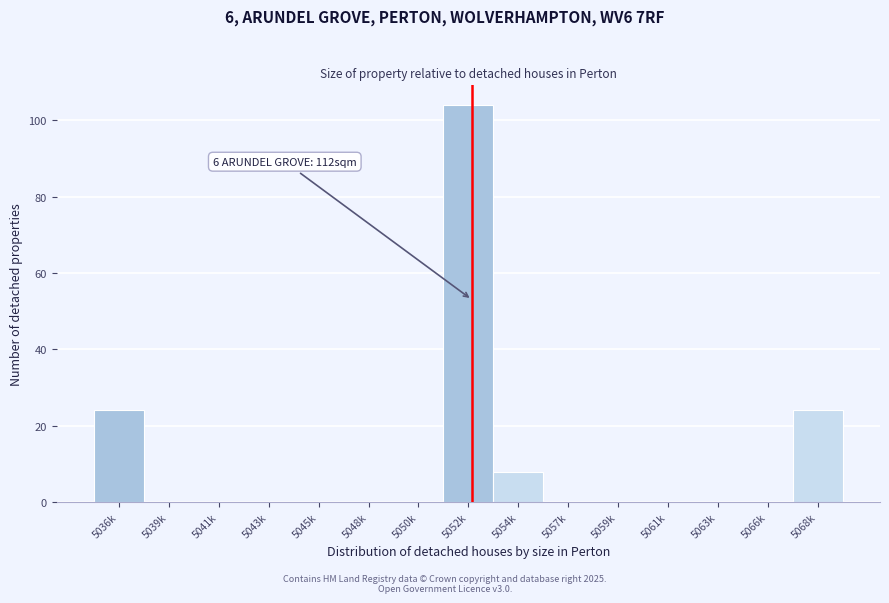

Reading left to right, what are all the values shown in this chart?

5036k=24	5039k=0	5041k=0	5043k=0	5045k=0	5048k=0	5050k=0	5052k=104	5054k=8	5057k=0	5059k=0	5061k=0	5063k=0	5066k=0	5068k=24